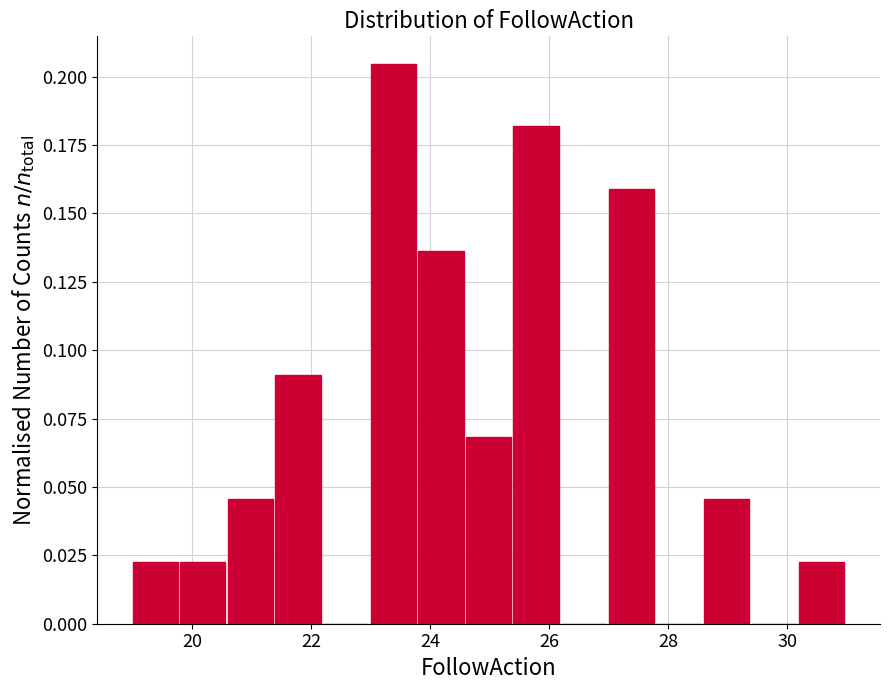

Over which range of the x-axis is the bar tallest?

23.0 to 23.8